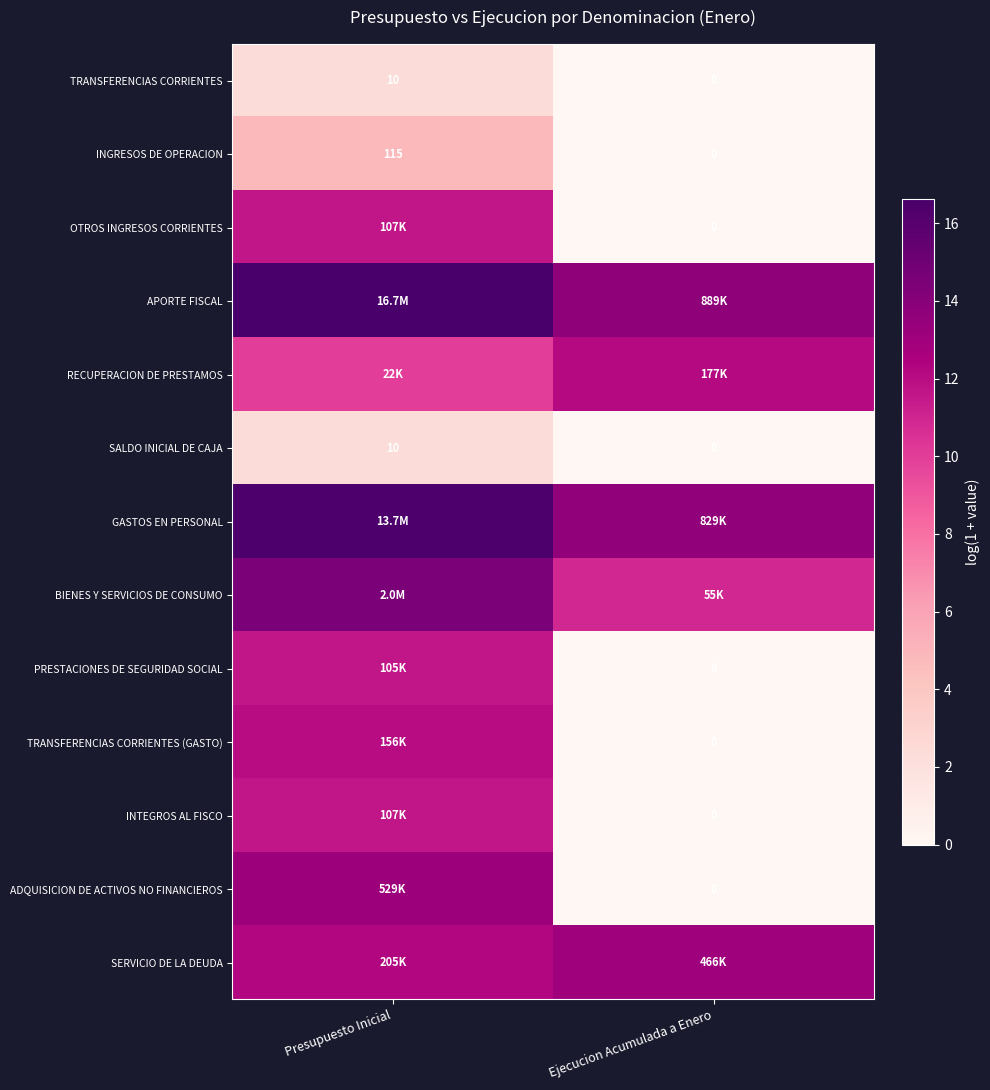

At which category is the sum across all series the highest?

Presupuesto Inicial